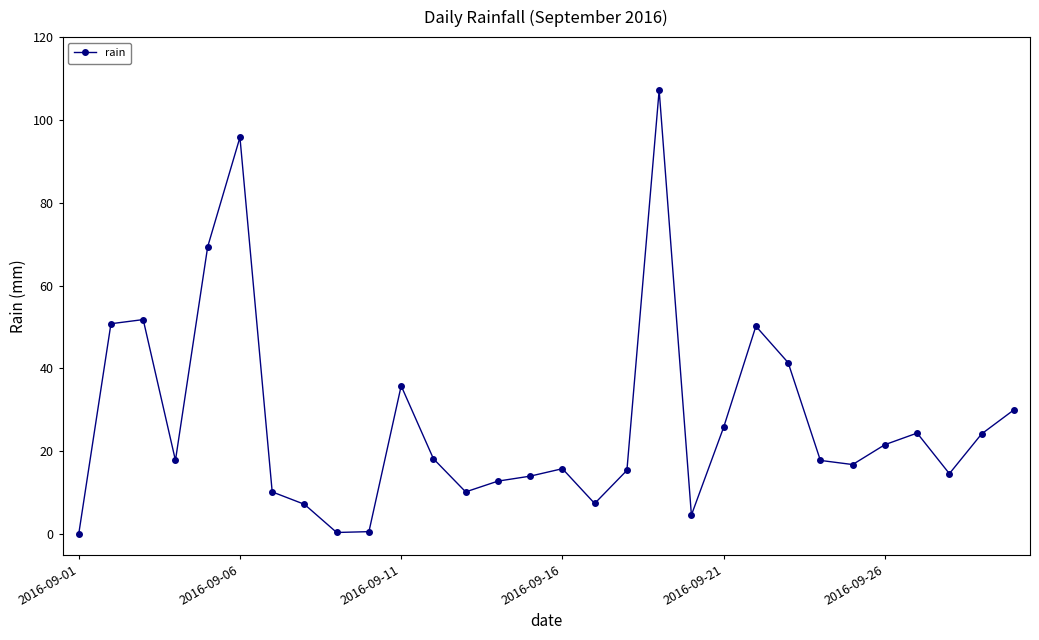

How many data points does each series have?

30